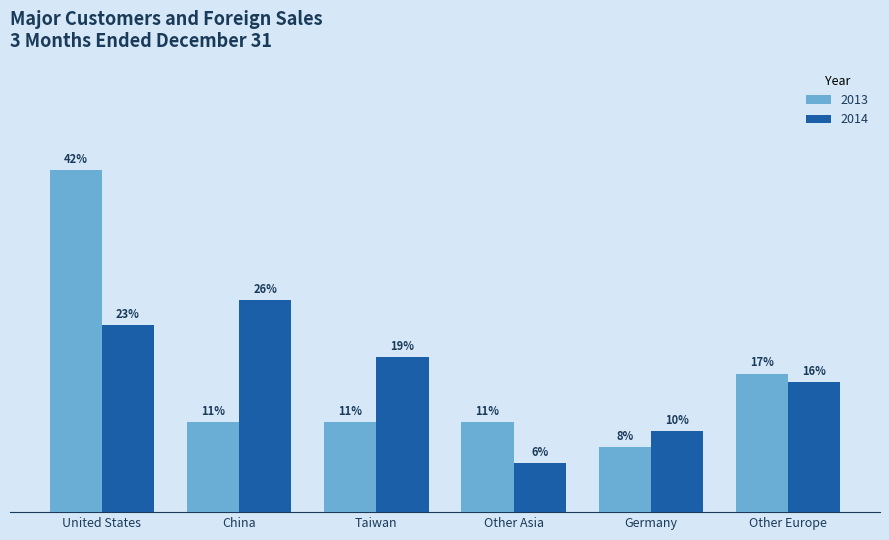

At Taiwan, list the series in order from smallest to largest.

2013, 2014